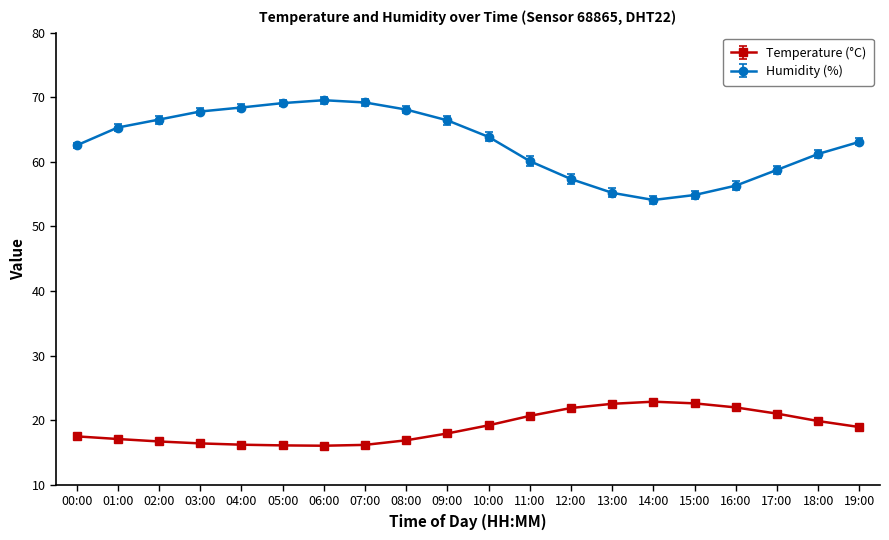

What position from the right is 18:00?

2